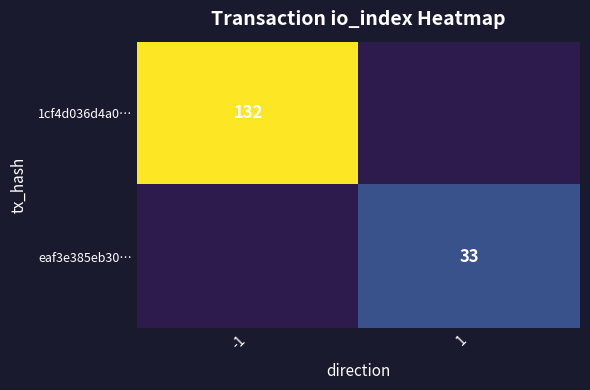

True or false: eaf3e385eb30… has a value of 22 at 1.

False